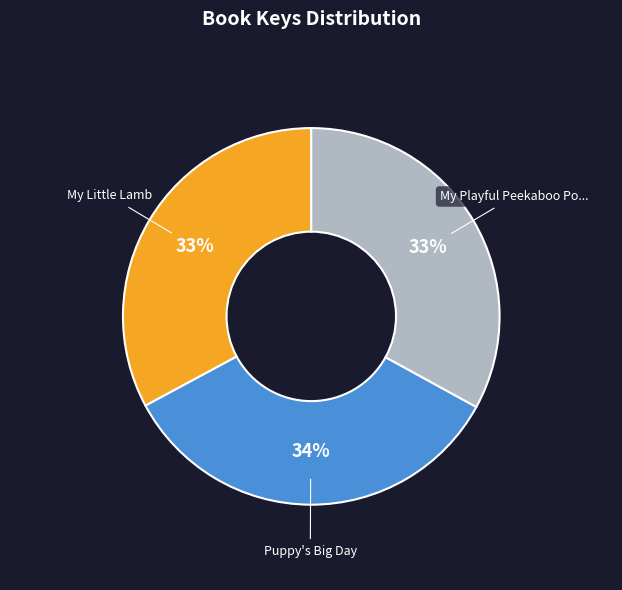

Is there any slice that represents more than half of the pie?

No